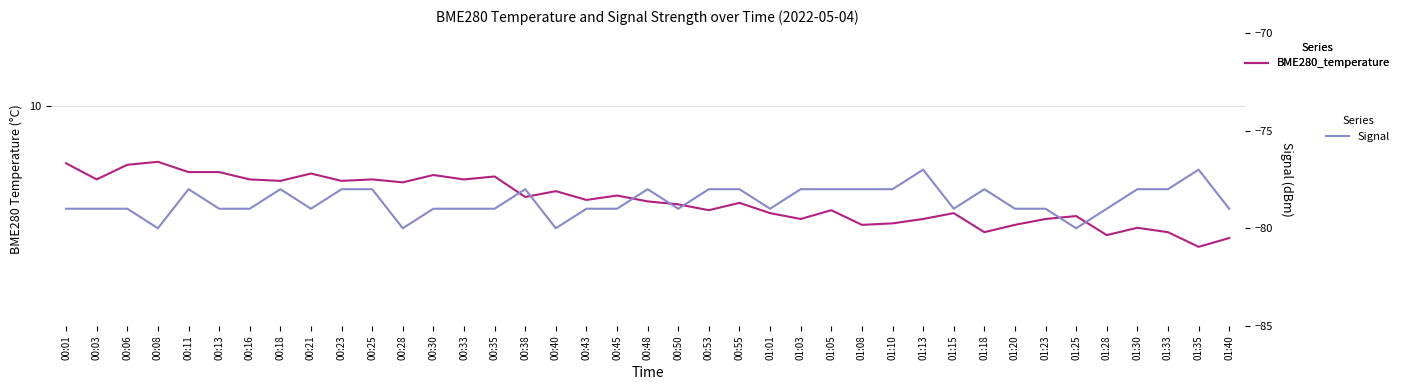

At which label does Signal first exceed -79?

00:11